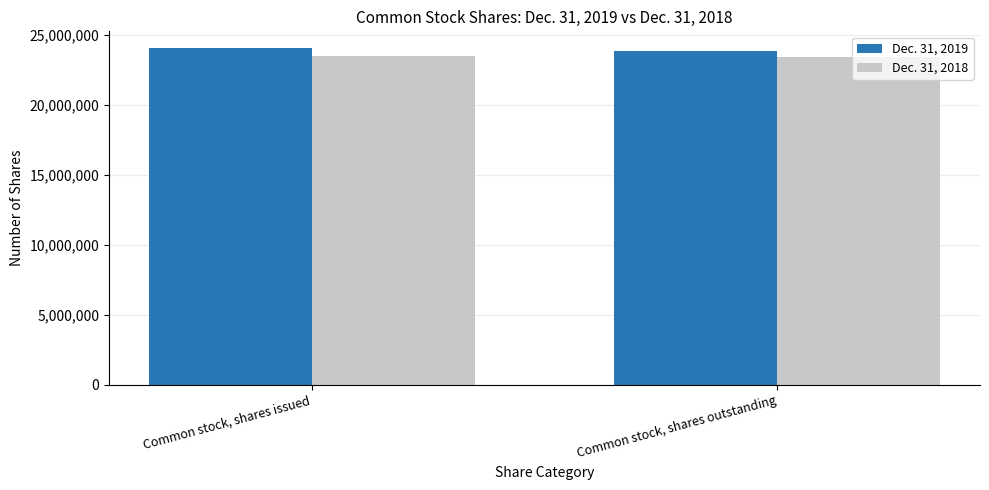

Rank the series by their maximum value, from highest to lowest.

Dec. 31, 2019, Dec. 31, 2018